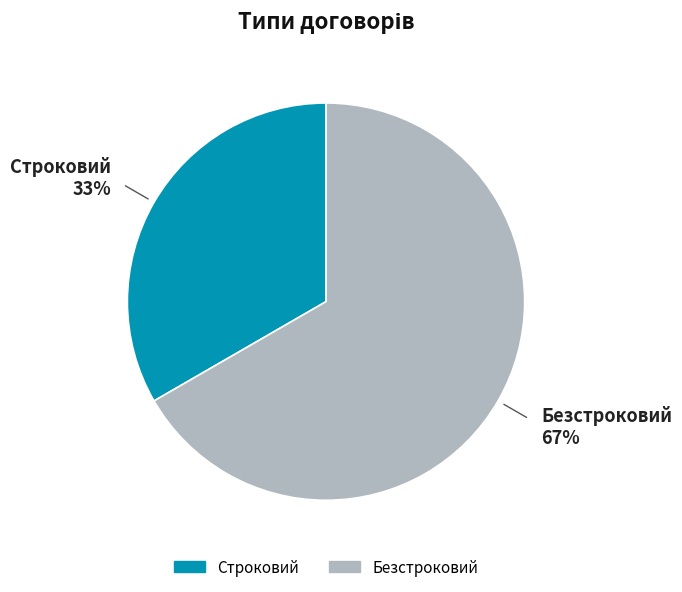

What is the ratio of the value at Безстроковий to the value at Строковий?

2.0